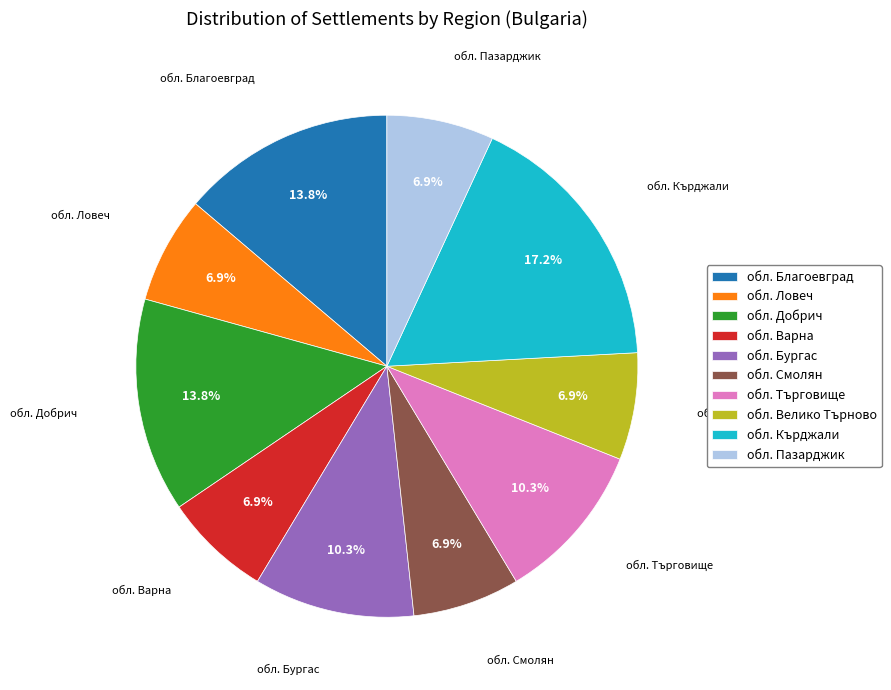

Is обл. Варна the majority of the pie?

No